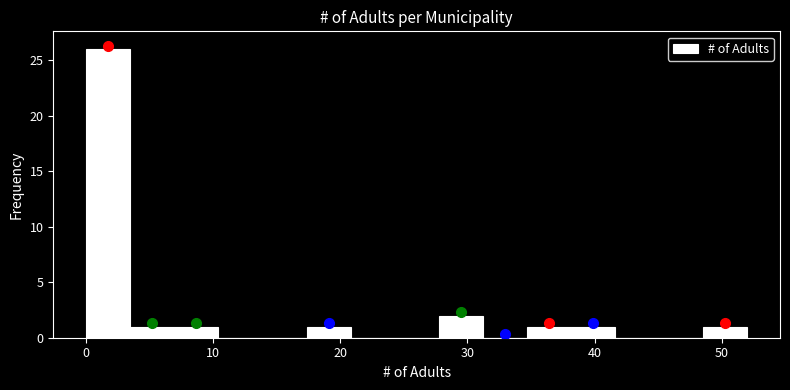

Around what value on the x-axis is the tallest bar? Give the approximate position of its centre, as read against the axis.

2